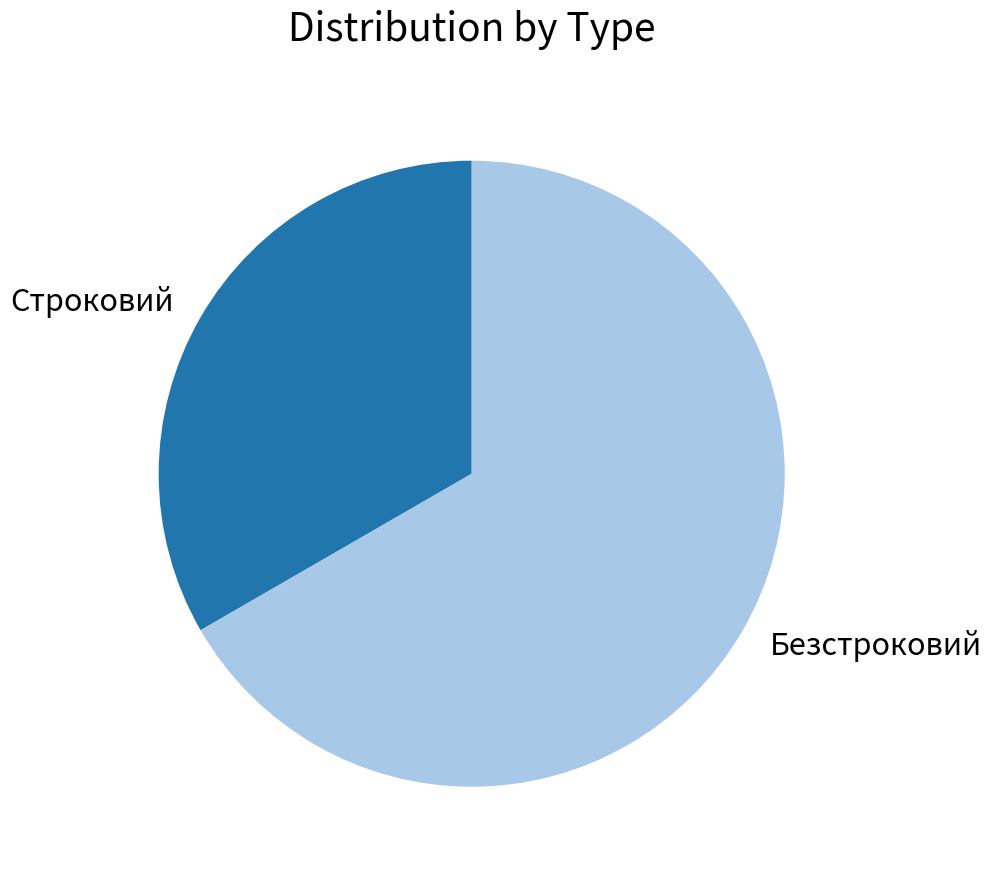

True or false: Безстроковий accounts for 67% of the total.

True